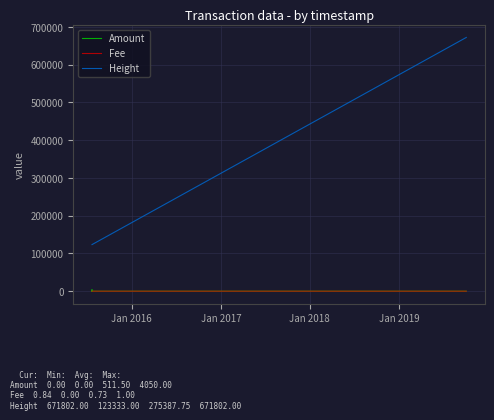

Which series has the largest total across all categories?

Height